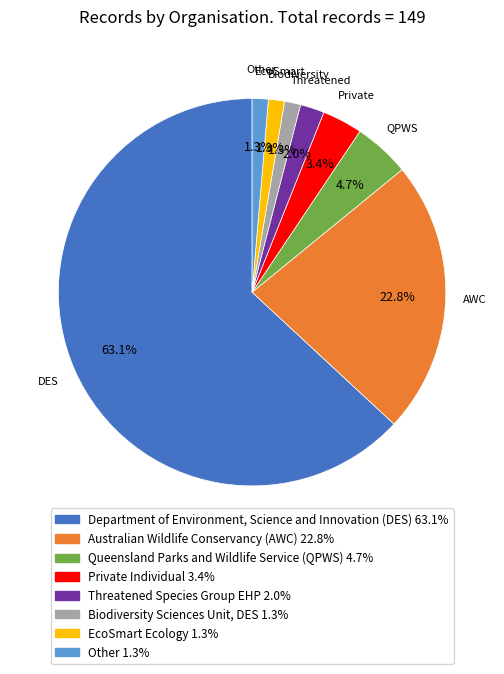

Is there any slice that represents more than half of the pie?

Yes